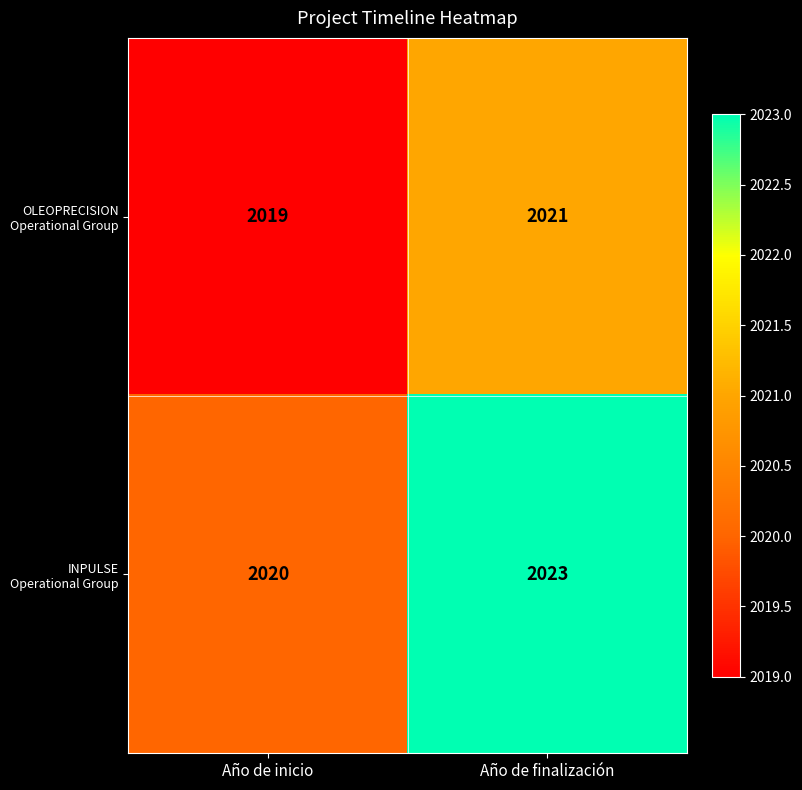

What is the difference between the INPULSE Operational Group values at Año de inicio and Año de finalización?

3